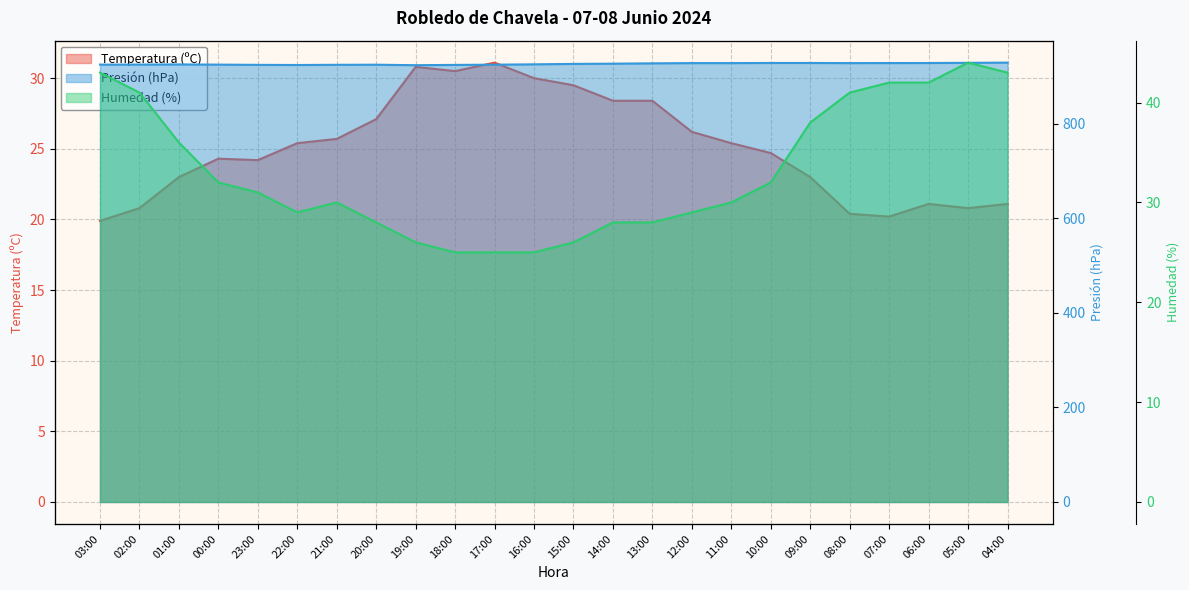

Reading left to right, what are all the values shown in this chart?

Temperatura (ºC): 03:00=19.9	02:00=20.8	01:00=23.0	00:00=24.3	23:00=24.2	22:00=25.4	21:00=25.7	20:00=27.1	19:00=30.8	18:00=30.5	17:00=31.1	16:00=30.0	15:00=29.5	14:00=28.4	13:00=28.4	12:00=26.2	11:00=25.4	10:00=24.7	09:00=23.0	08:00=20.4	07:00=20.2	06:00=21.1	05:00=20.8	04:00=21.1
Presión (hPa): 03:00=925.0	02:00=925.1	01:00=925.4	00:00=925.0	23:00=924.5	22:00=924.2	21:00=924.6	20:00=924.8	19:00=923.8	18:00=924.4	17:00=924.9	16:00=925.6	15:00=926.5	14:00=927.0	13:00=927.7	12:00=928.2	11:00=928.2	10:00=928.5	09:00=928.5	08:00=928.2	07:00=928.3	06:00=928.4	05:00=928.8	04:00=929.2
Humedad (%): 03:00=43.0	02:00=41.0	01:00=36.0	00:00=32.0	23:00=31.0	22:00=29.0	21:00=30.0	20:00=28.0	19:00=26.0	18:00=25.0	17:00=25.0	16:00=25.0	15:00=26.0	14:00=28.0	13:00=28.0	12:00=29.0	11:00=30.0	10:00=32.0	09:00=38.0	08:00=41.0	07:00=42.0	06:00=42.0	05:00=44.0	04:00=43.0